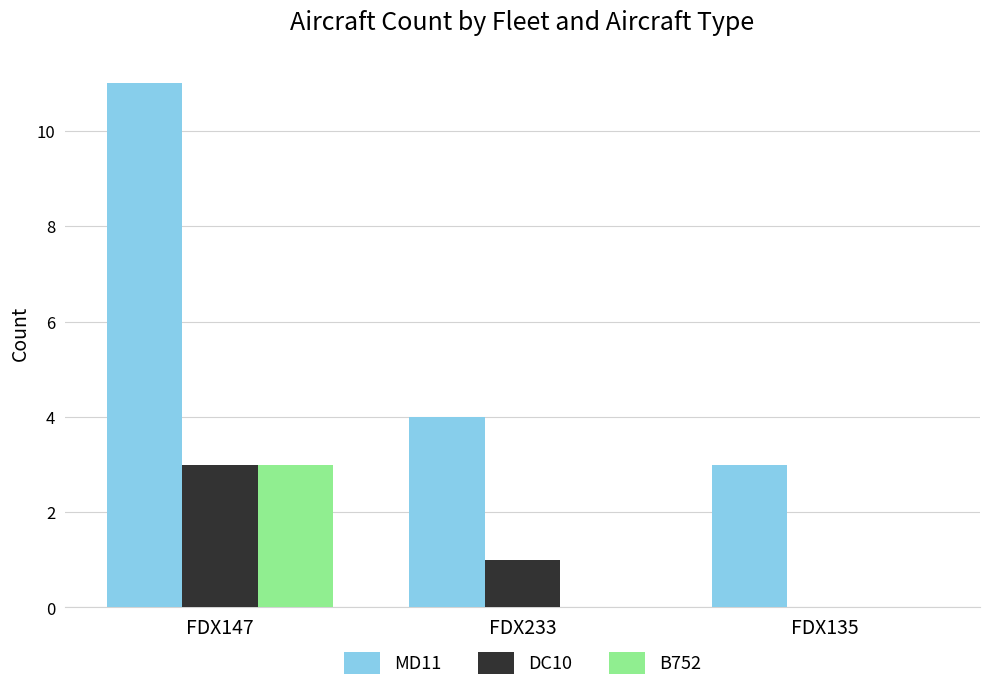

What is the sum of all MD11 values?

18